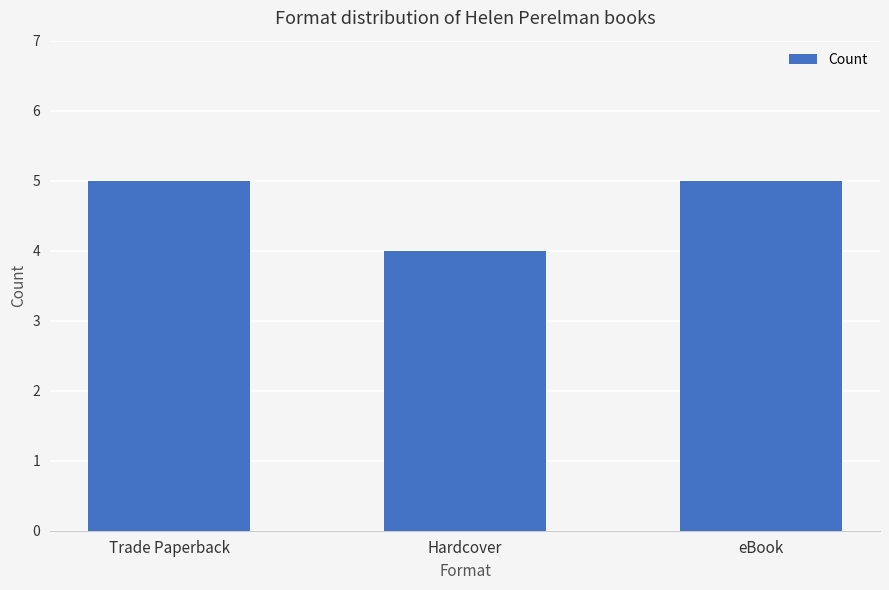

What is the approximate value at Hardcover?

4